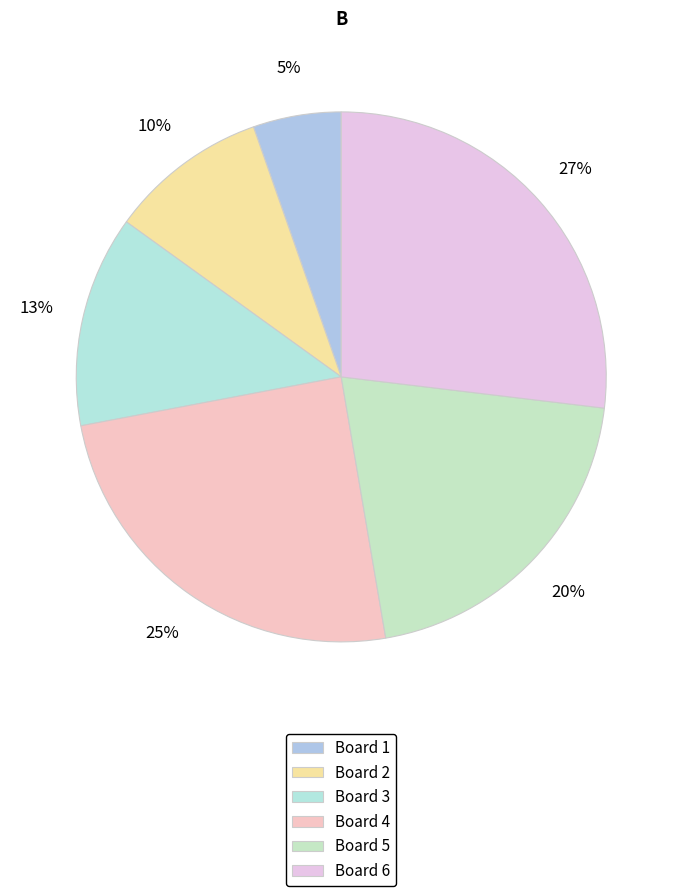

To the nearest percent, what is the average slice percentage?

17%